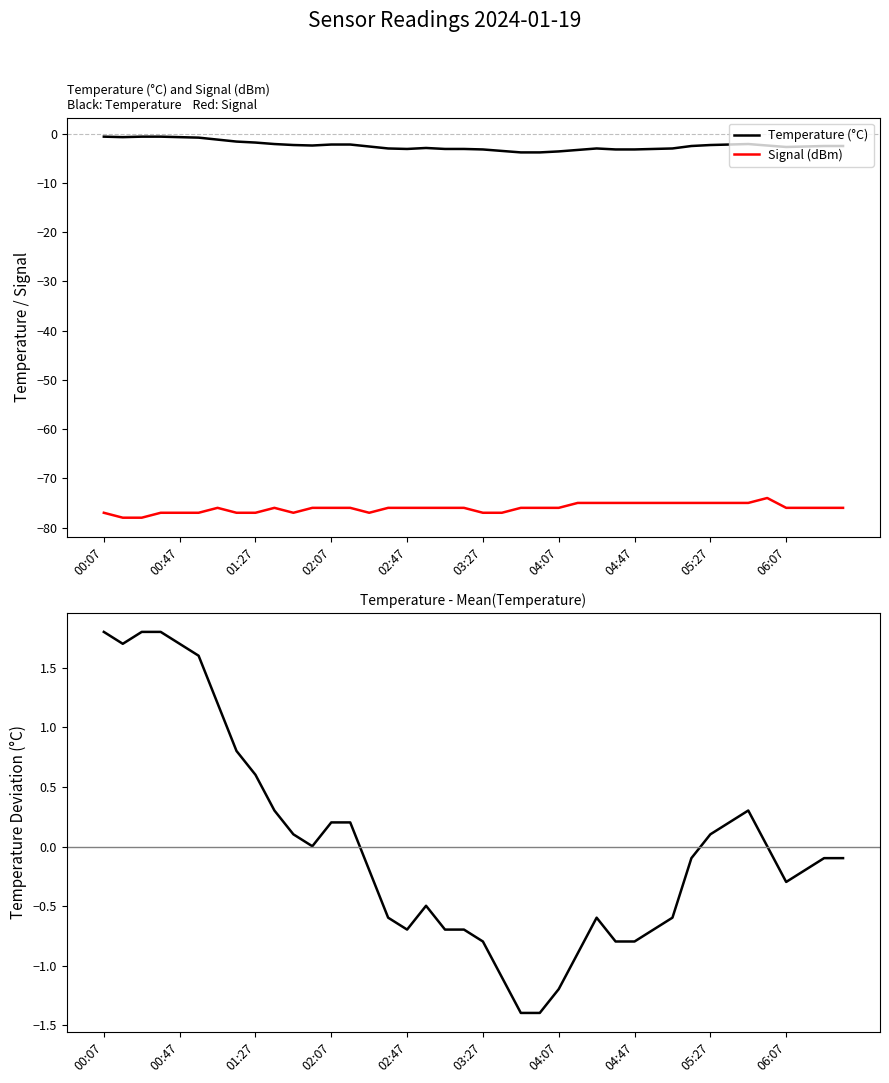

The Temperature (°C) series shows -3.5 at 10. True or false?

False